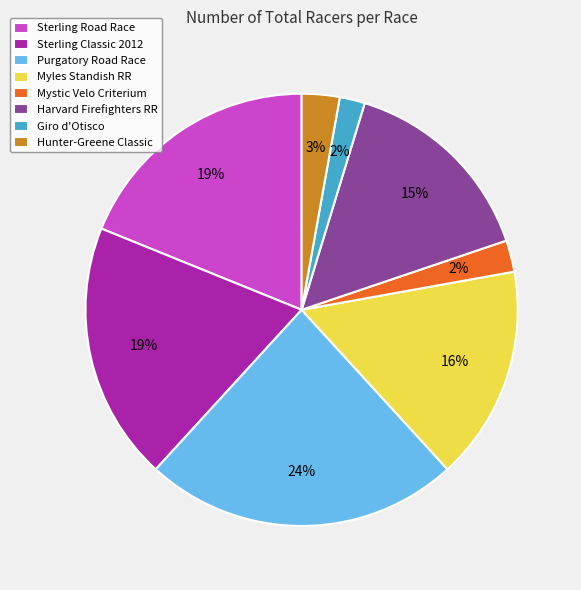

Do Mystic Velo Criterium and Sterling Road Race together represent more than half of the pie?

No